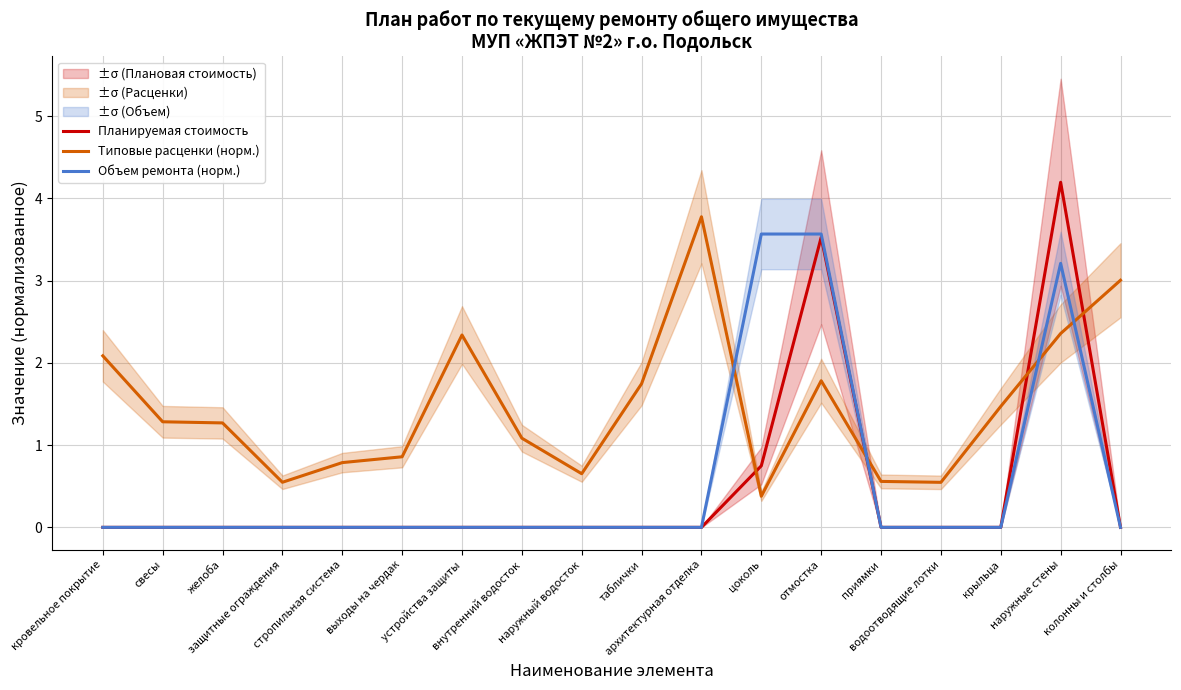

Which label corresponds to the smallest value in the chart?

кровельное покрытие